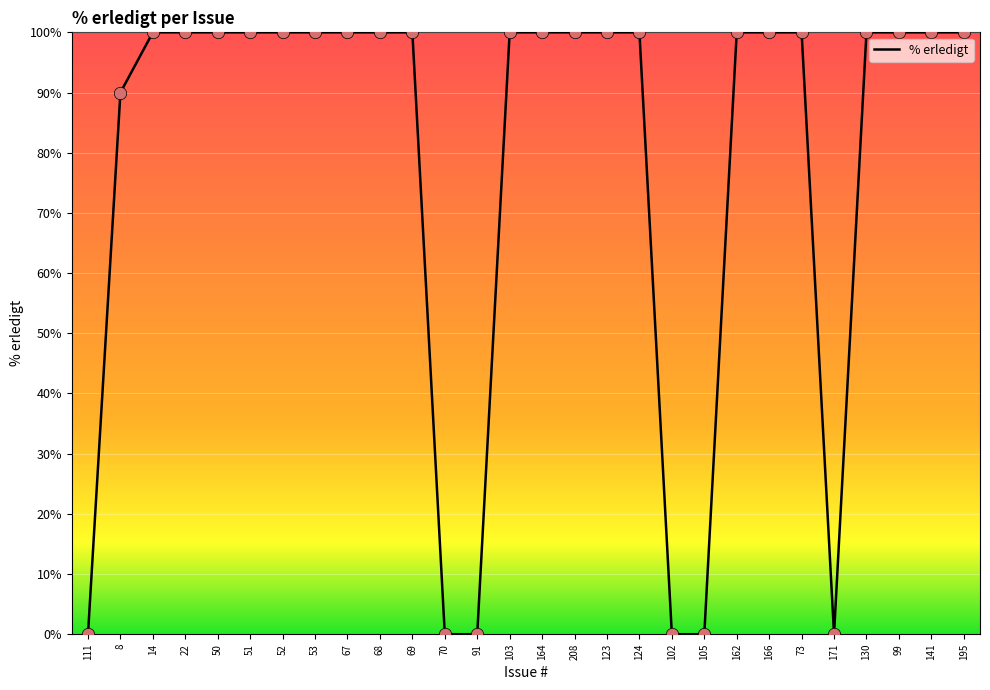

What is the change in value from 51 to 70?

-100